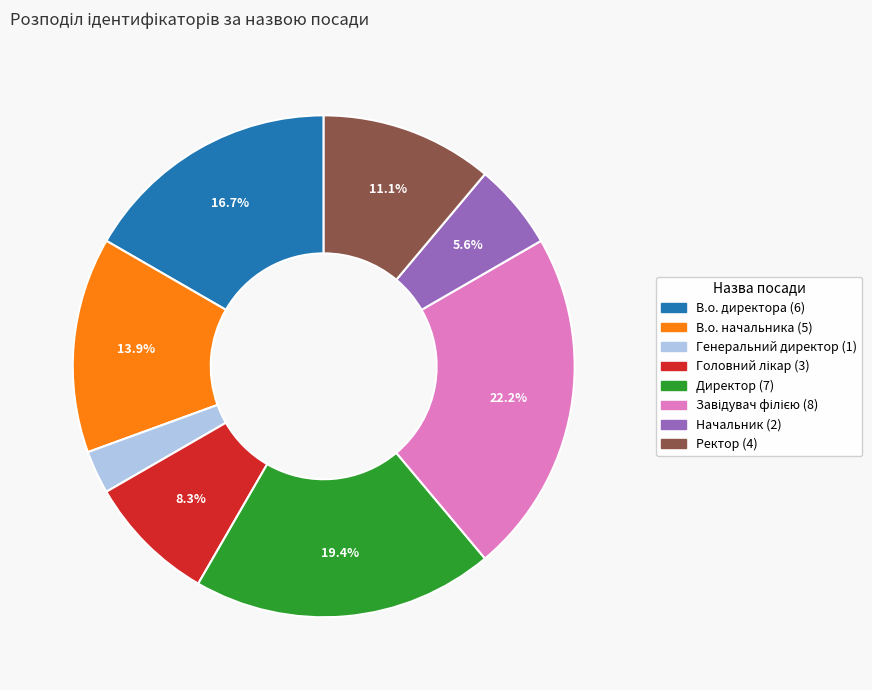

To the nearest percent, what portion does Директор represent?

19%